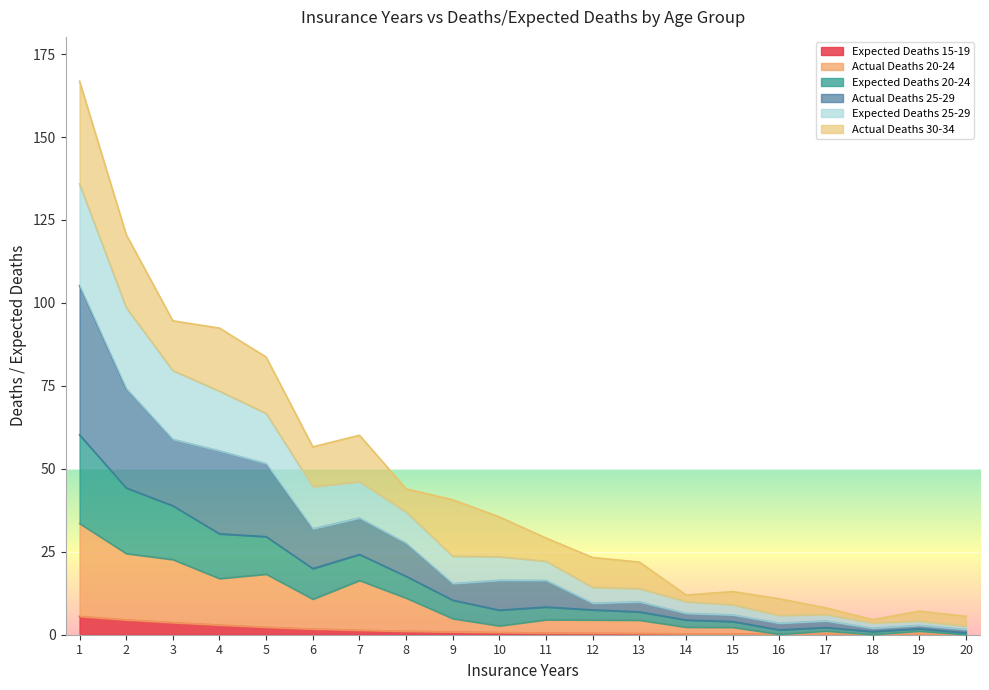

What is the value of the Expected Deaths 15-19 point at the 2nd from the left?

4.5